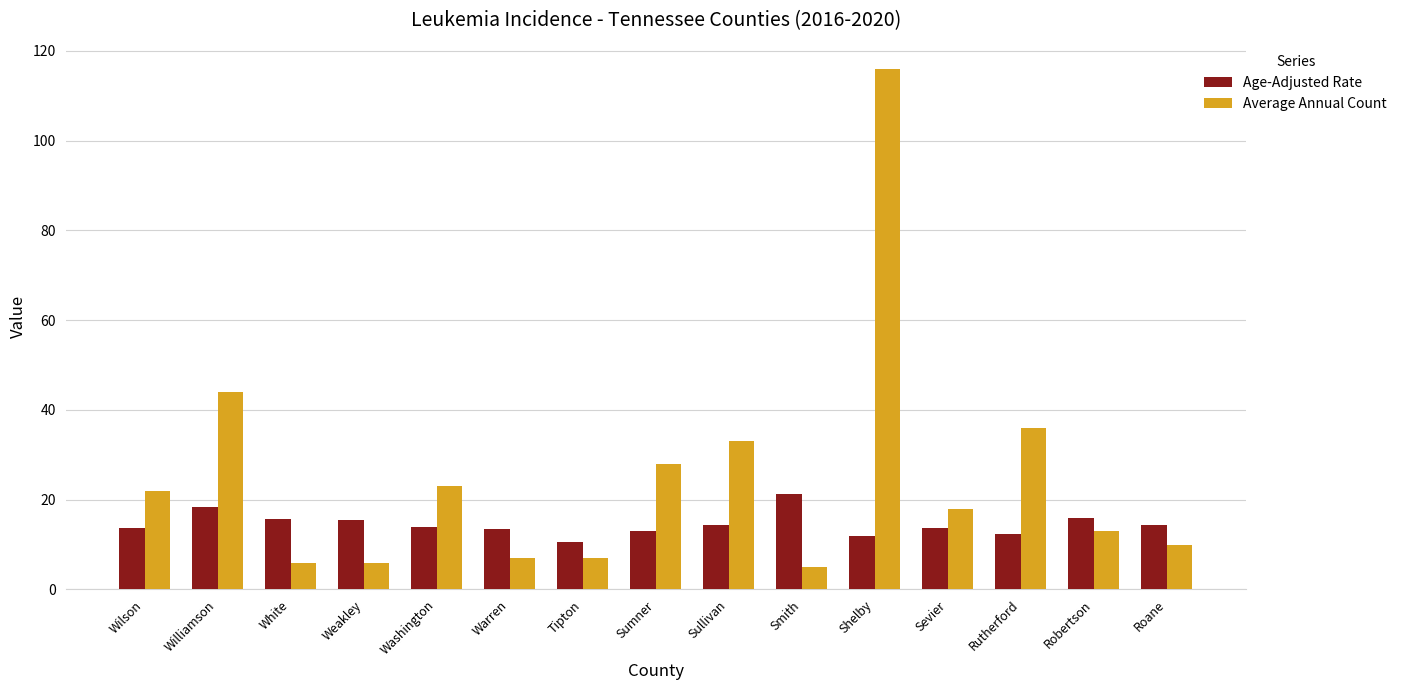

List the series in order of their peak value, highest first.

Average Annual Count, Age-Adjusted Rate